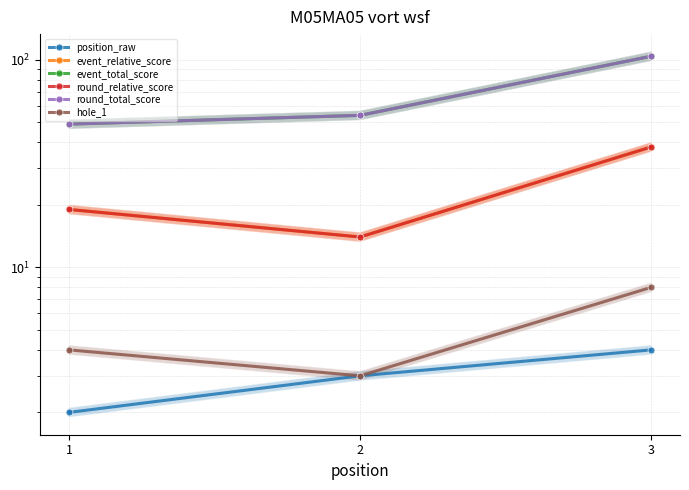

At which category is the sum across all series the highest?

3